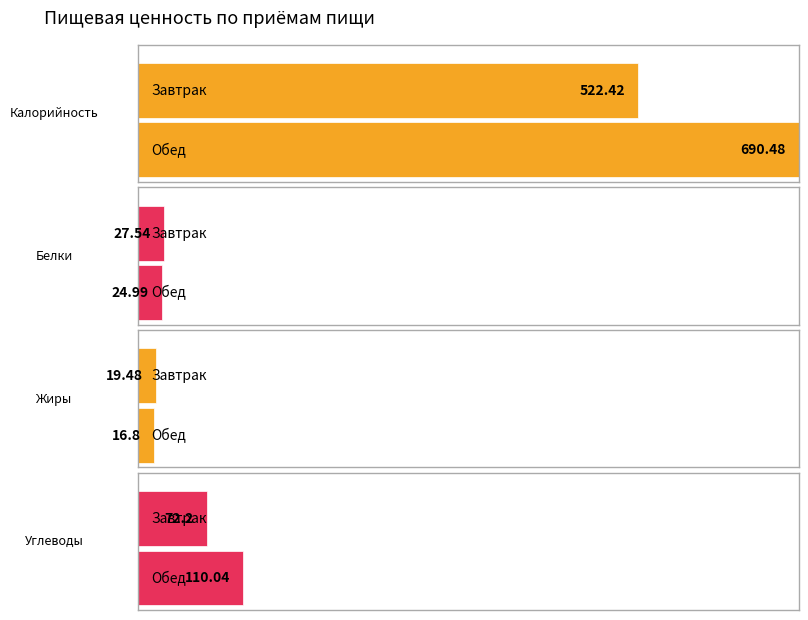

What is the difference between the Белки values at Обед and Завтрак?

2.6